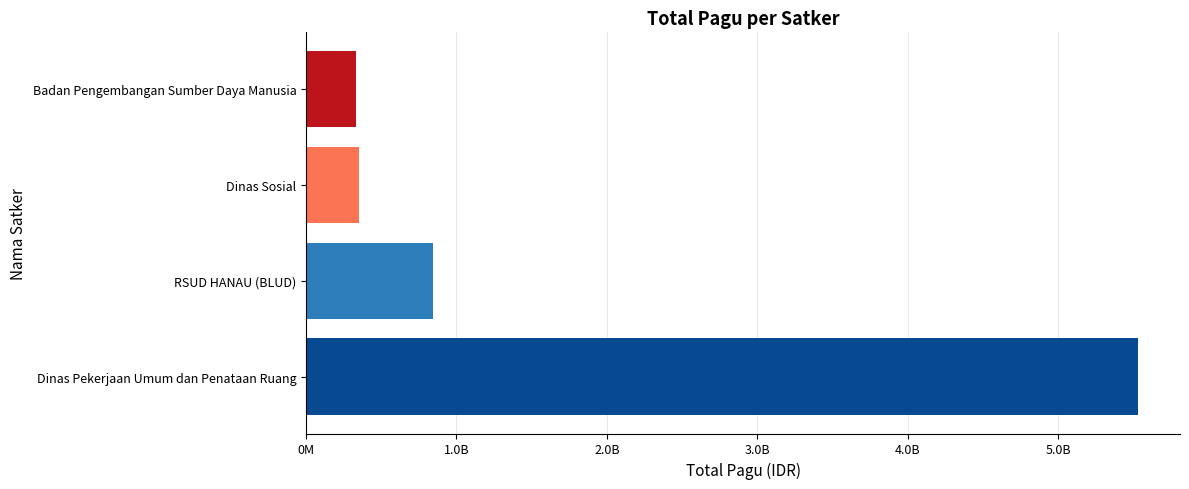

Does the chart contain any negative values?

No